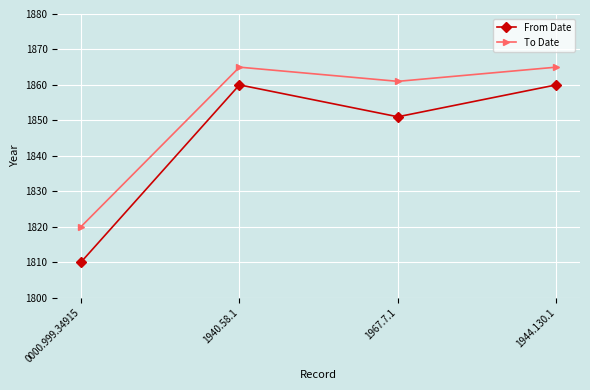

The value of To Date at 1967.7.1 is 883. True or false?

False